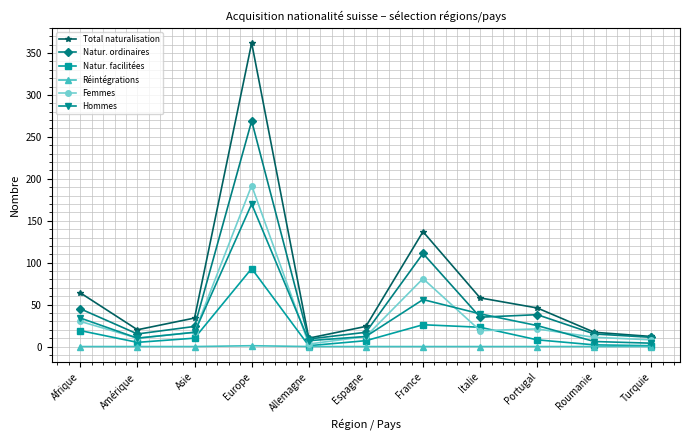

Is this an area chart (filled region under the line)?

No